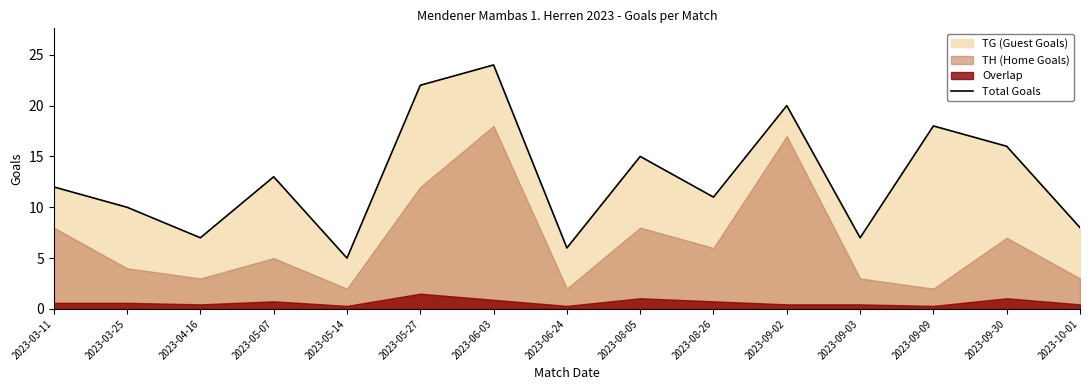

What is the ratio of the value at 2023-09-03 to the value at 2023-03-25?

0.7